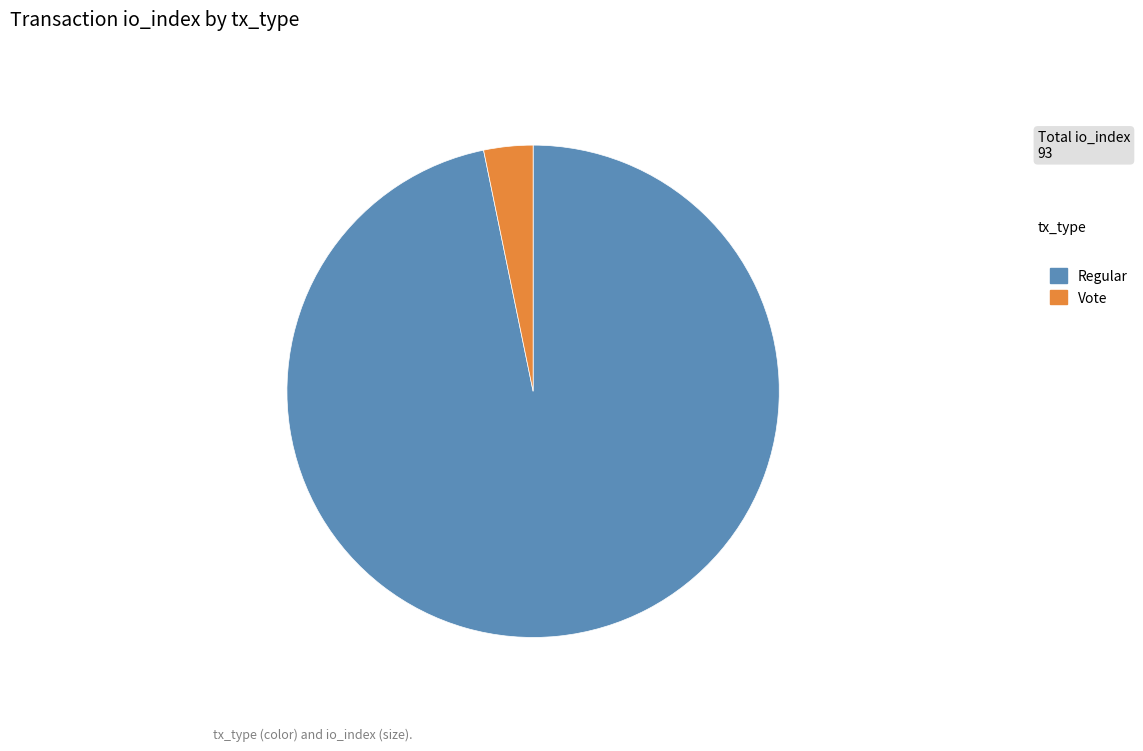

How many segments does this pie chart have?

2